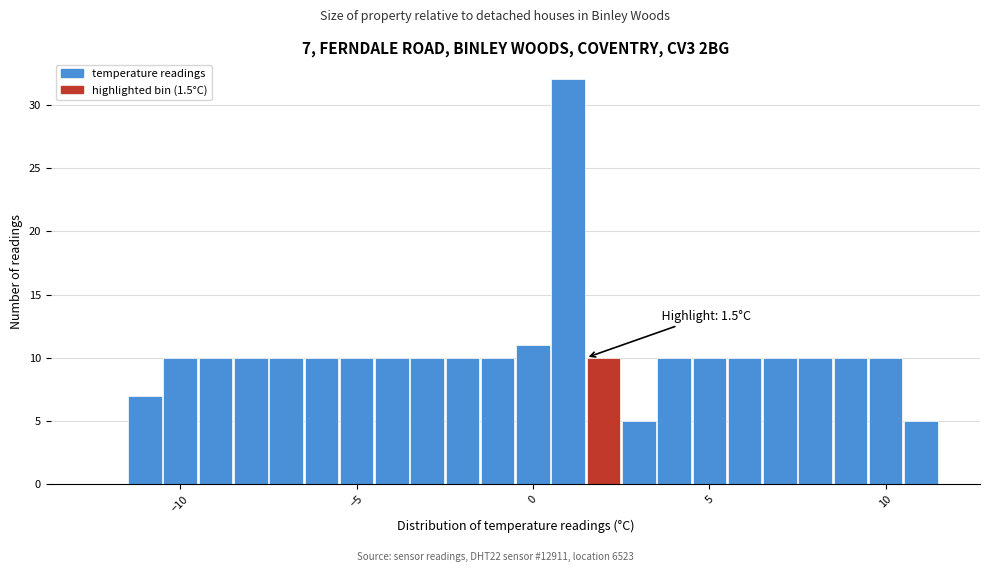

Around what value on the x-axis is the tallest bar? Give the approximate position of its centre, as read against the axis.

1.0